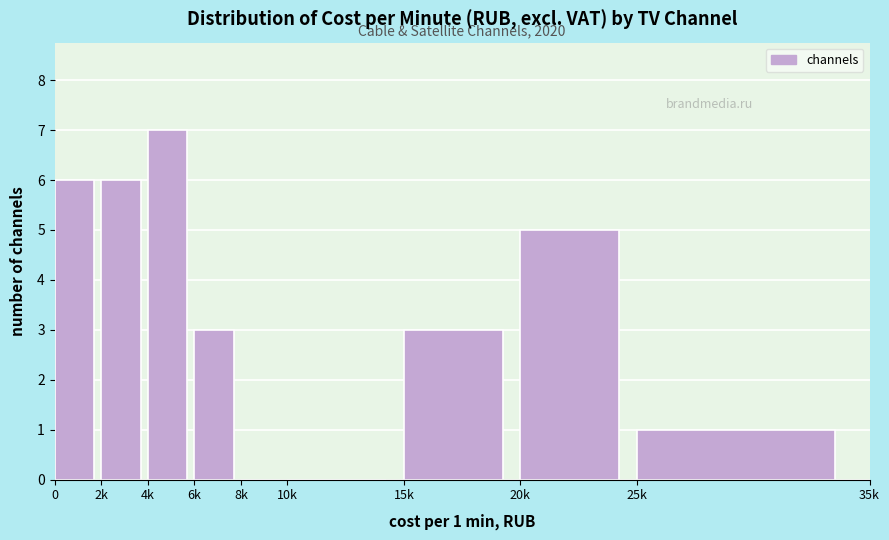

Reading left to right, transcribe all the data shown in this chart.

0=6	2k=6	4k=7	6k=3	8k=0	10k=0	15k=3	20k=5	25k=1